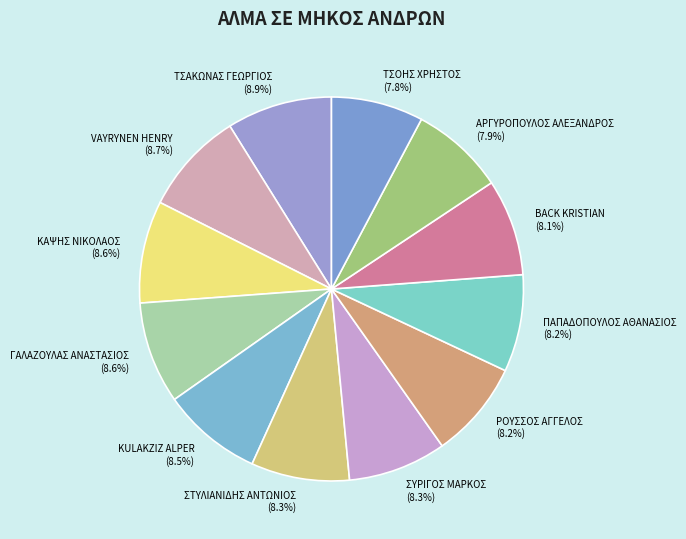

Is ΚΑΨΗΣ ΝΙΚΟΛΑΟΣ the majority of the pie?

No